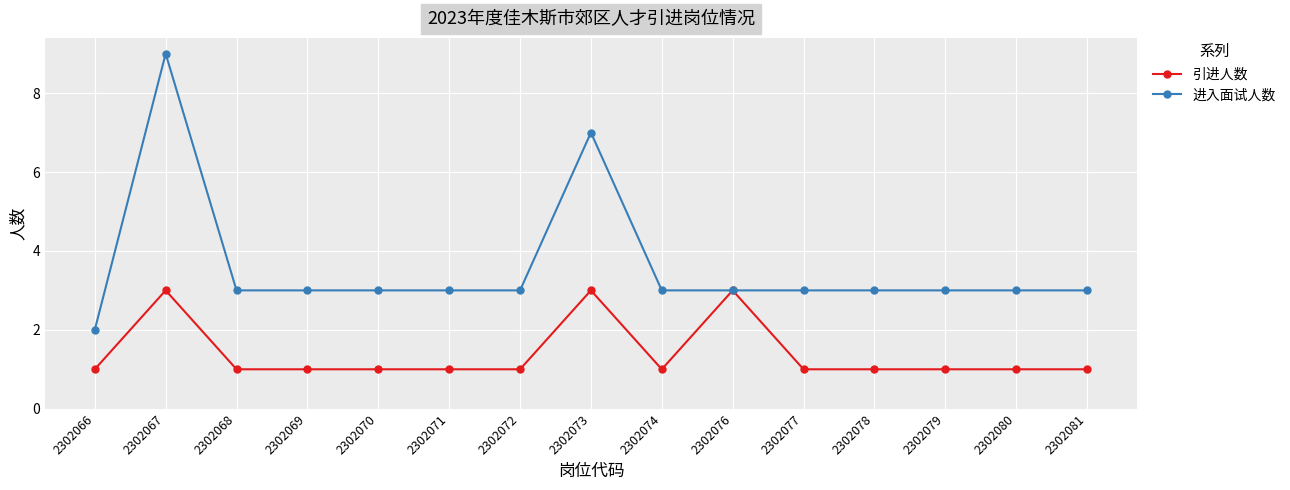

Count the number of categories in the chart.

15